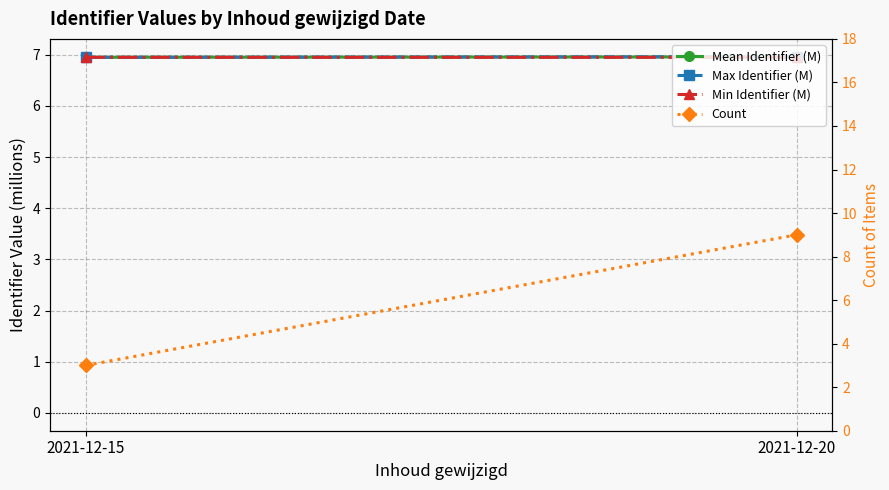

True or false: Mean Identifier (M) has a value of 4.8 at 2021-12-20.

False